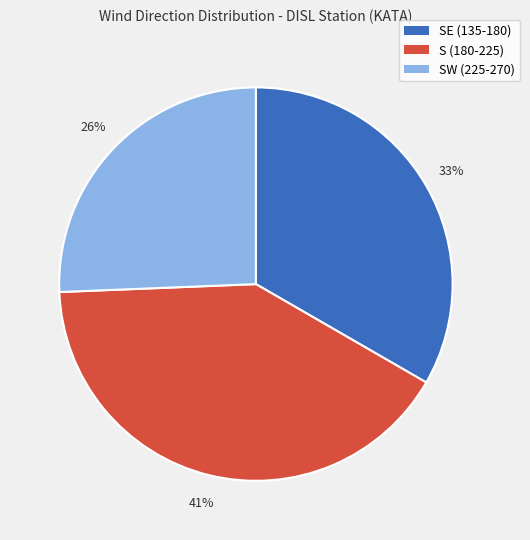

The SE (135-180) slice represents 33% of the pie. True or false?

True